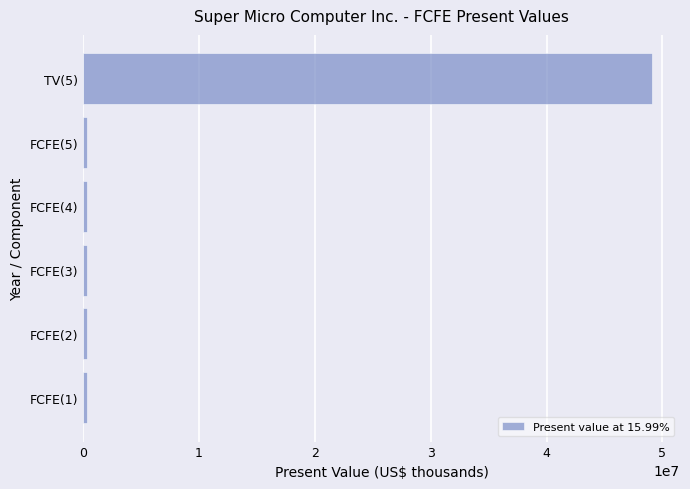

How many values are below 316235?

3